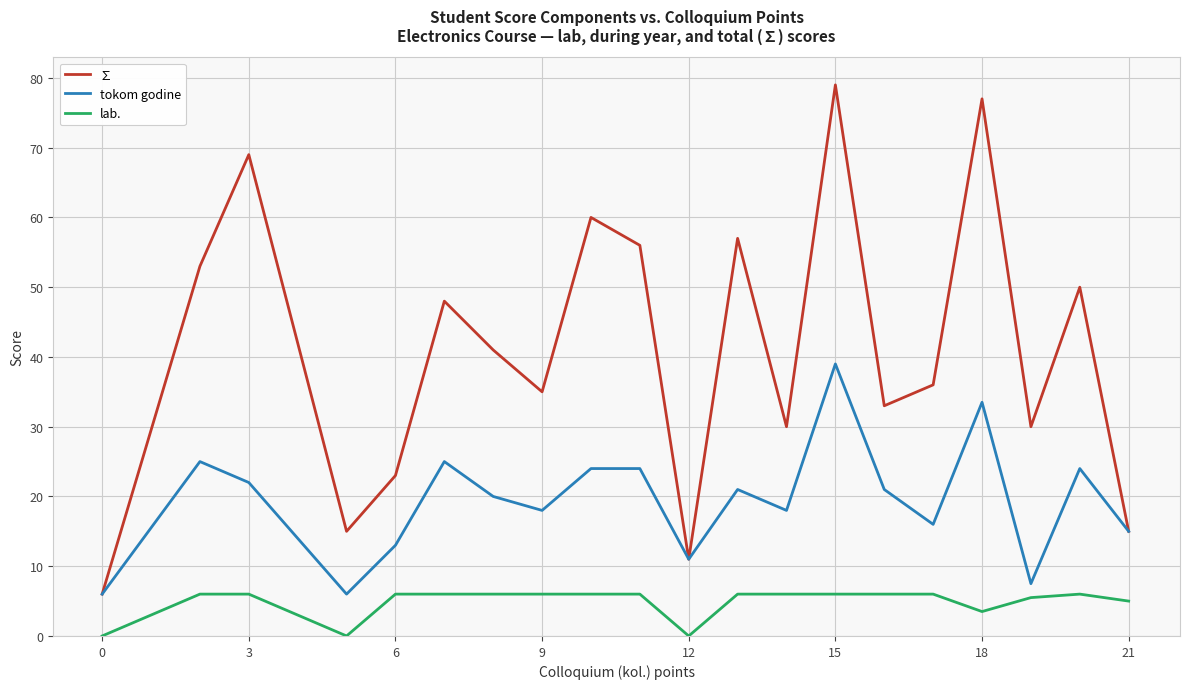

Which series has the largest range (max minus min)?

∑